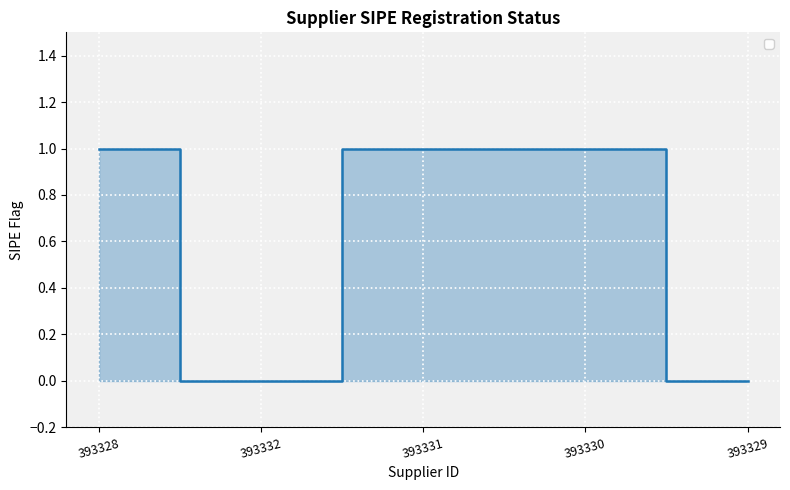

How many interior local valleys (lower than both neighbors) does the data have?

1